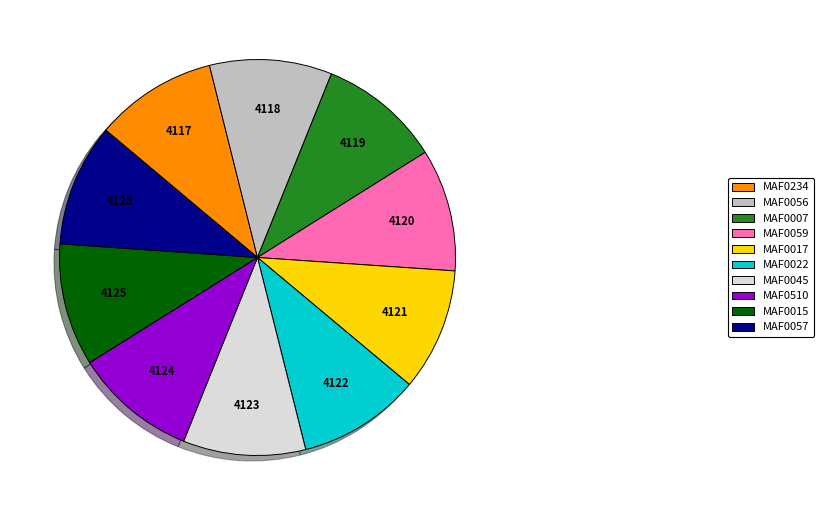

How many segments does this pie chart have?

10